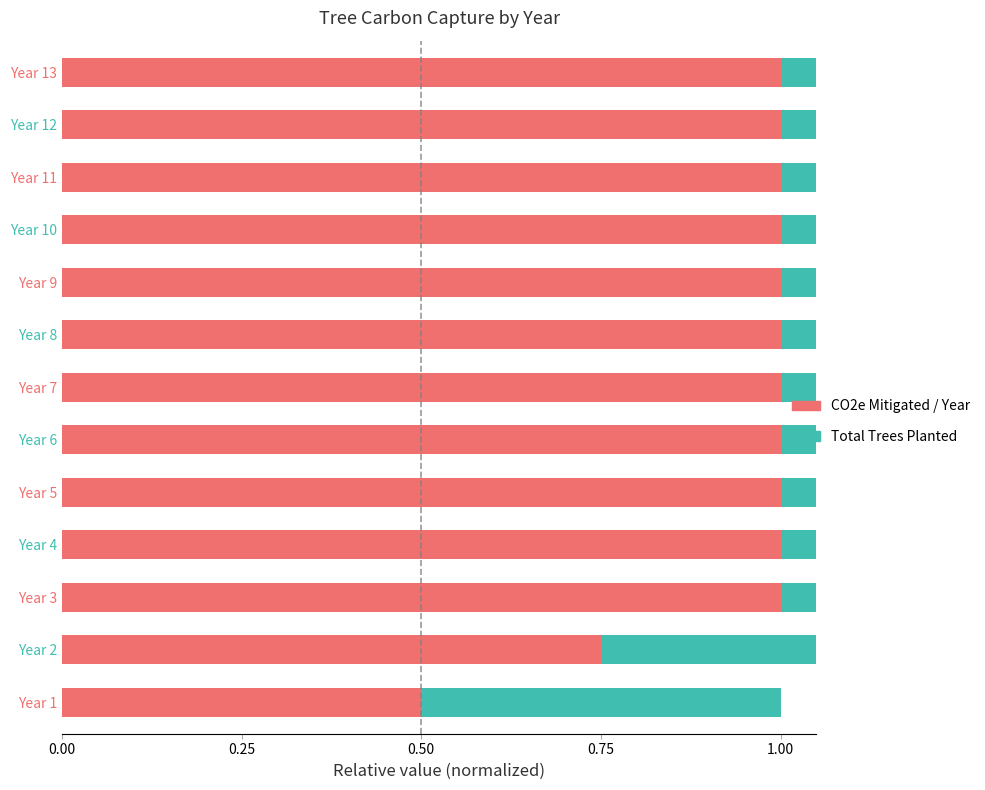

What is the difference between the second highest and second lowest values in the Total Trees Planted series?

0.2